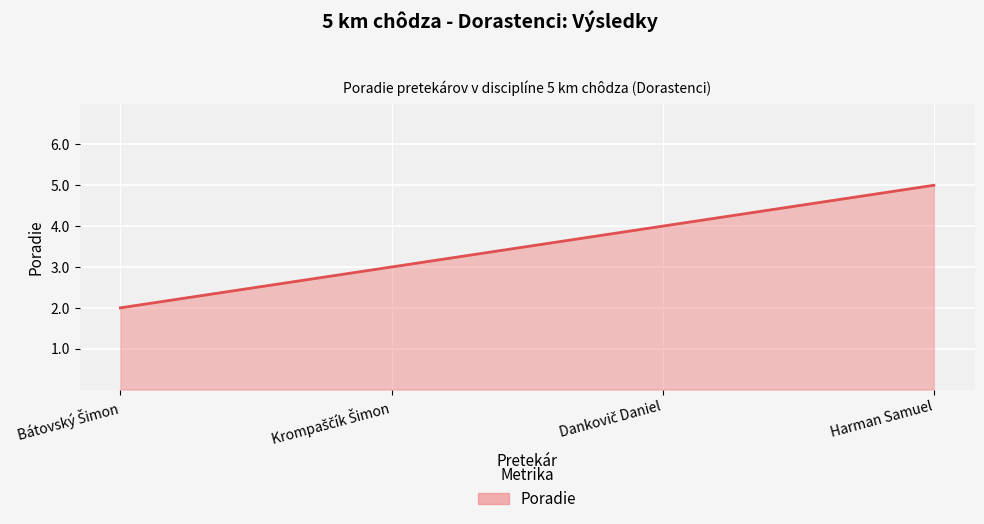

The value at Harman Samuel is 8. True or false?

False